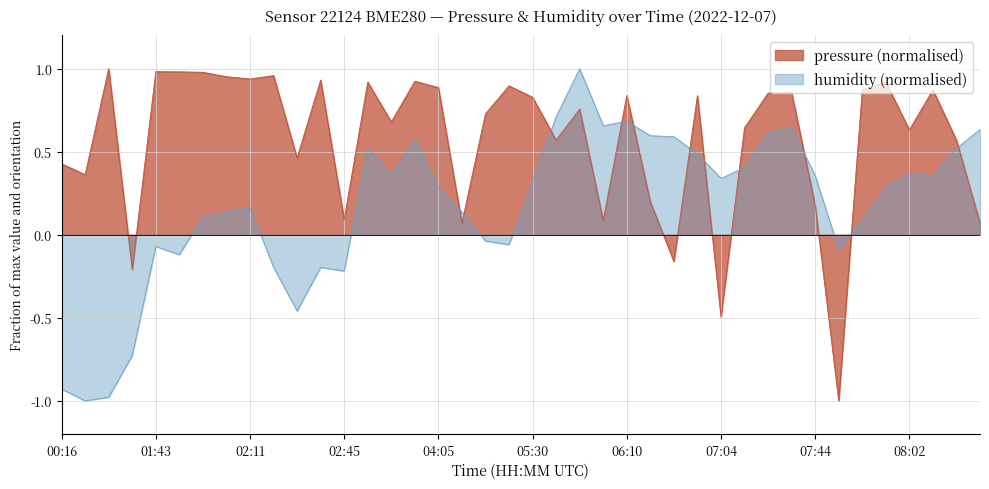

What is the label of the 9th point from the left?

02:11